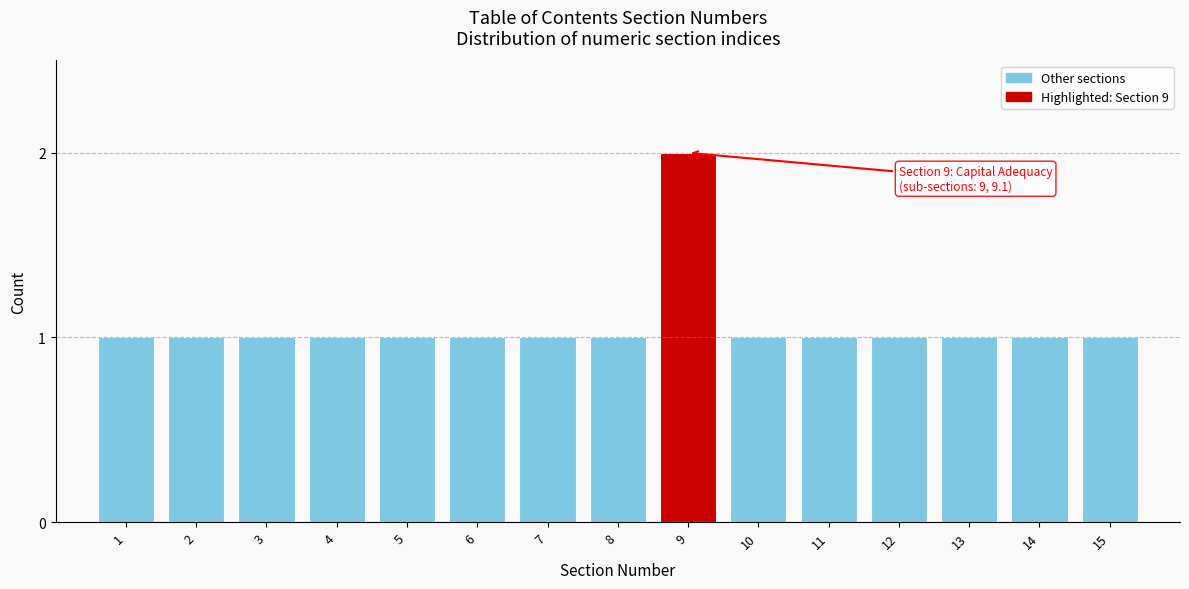

Reading right to left, extract all data points from this chart.

1	1	1	1	1	1	2	1	1	1	1	1	1	1	1